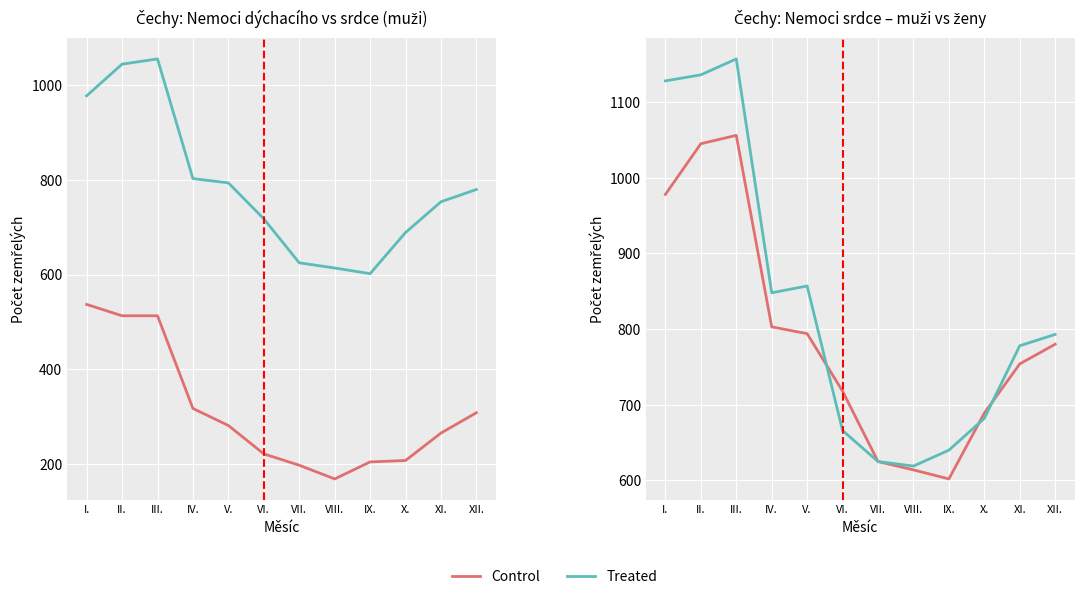

How many data points in Treated are above 793?

5